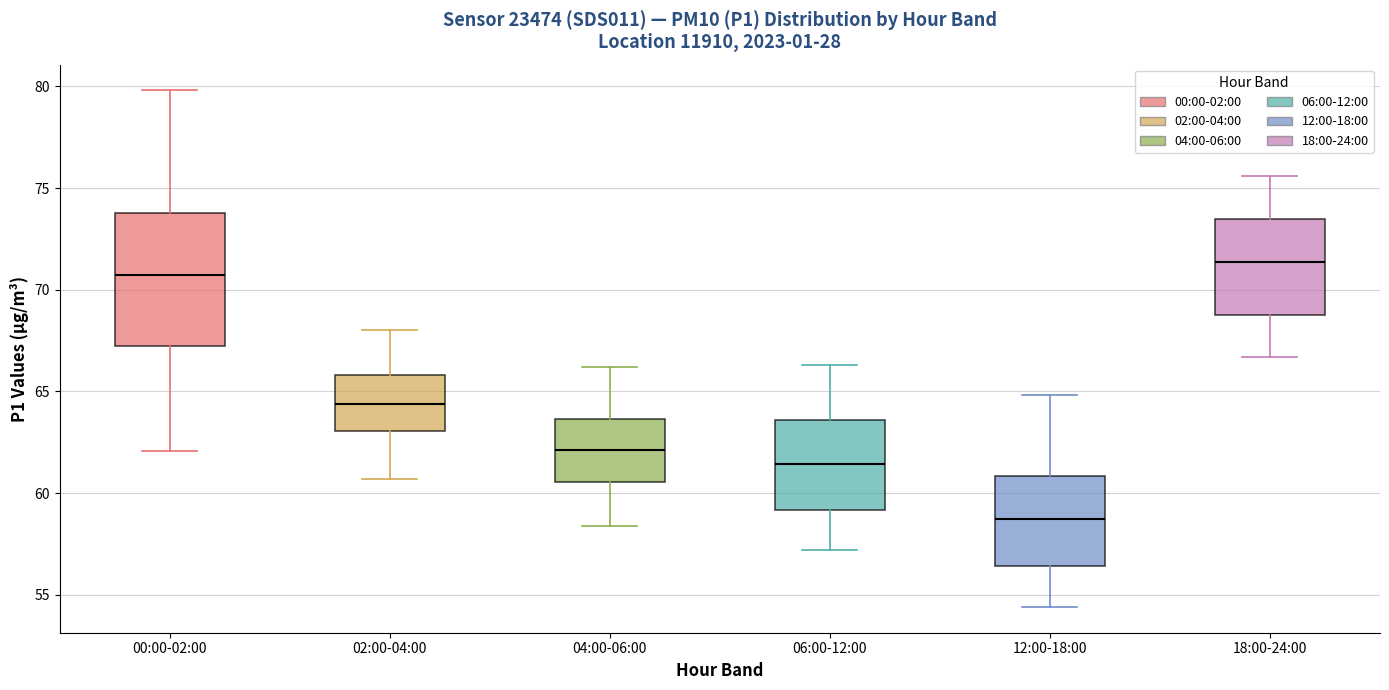

Which box is the tallest, from its lower edge to its upper edge?

00:00-02:00